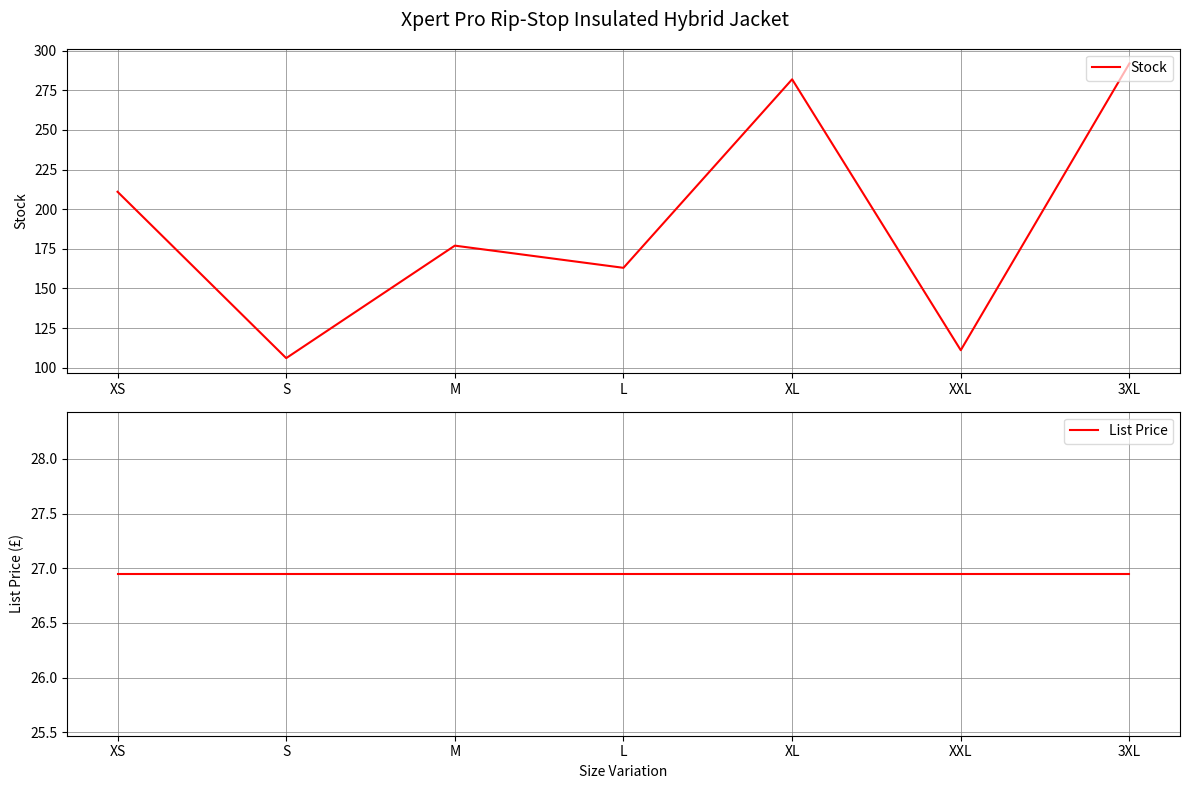

Reading left to right, what are all the values shown in this chart?

Stock: 211.0	106.0	177.0	163.0	282.0	111.0	292.0
List Price: 26.9	26.9	26.9	26.9	26.9	26.9	26.9